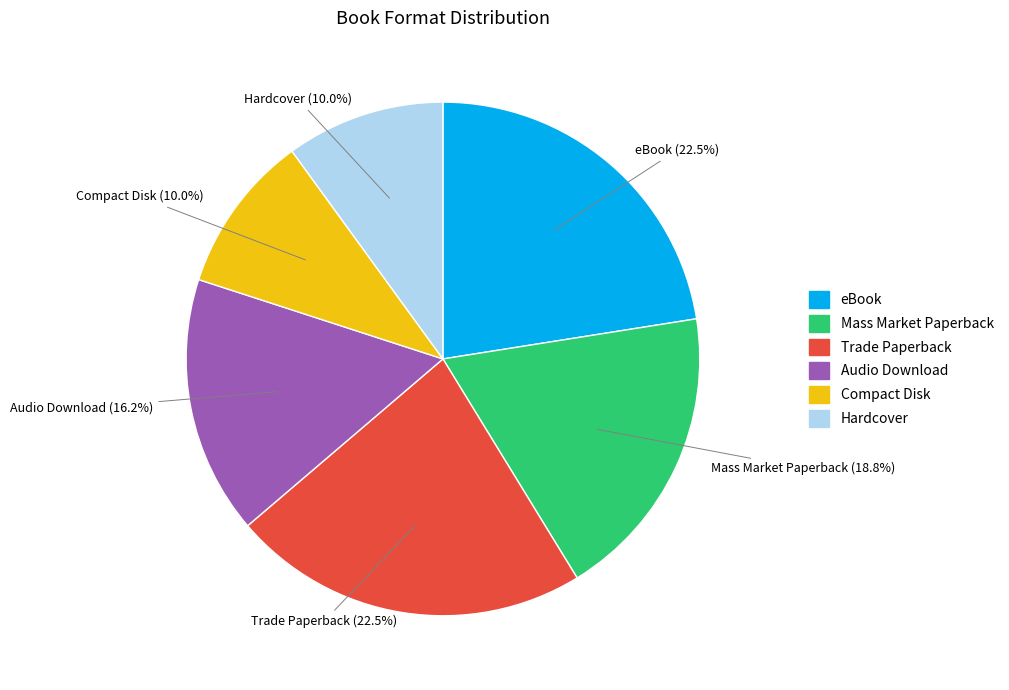

Count the number of slices in the pie.

6